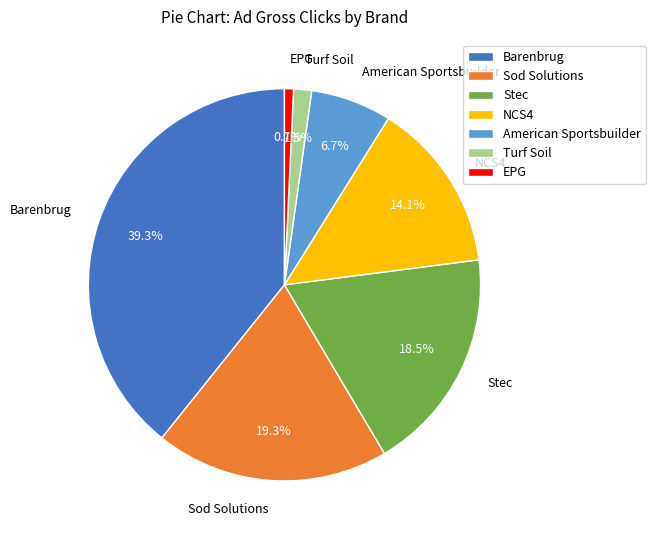

Is there a majority slice in this chart?

No